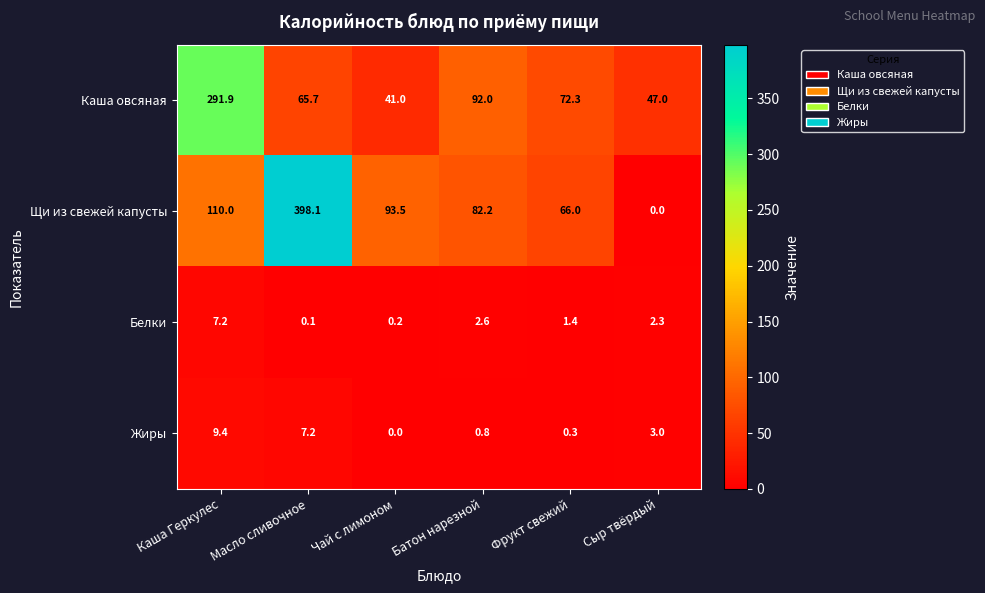

Is it true that Щи из свежей капусты equals 124.1 at Батон нарезной?

False